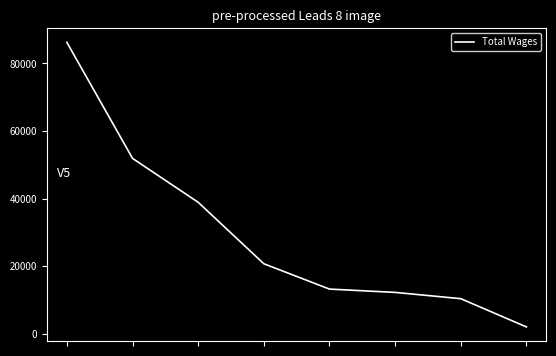

What is the average value?

29417